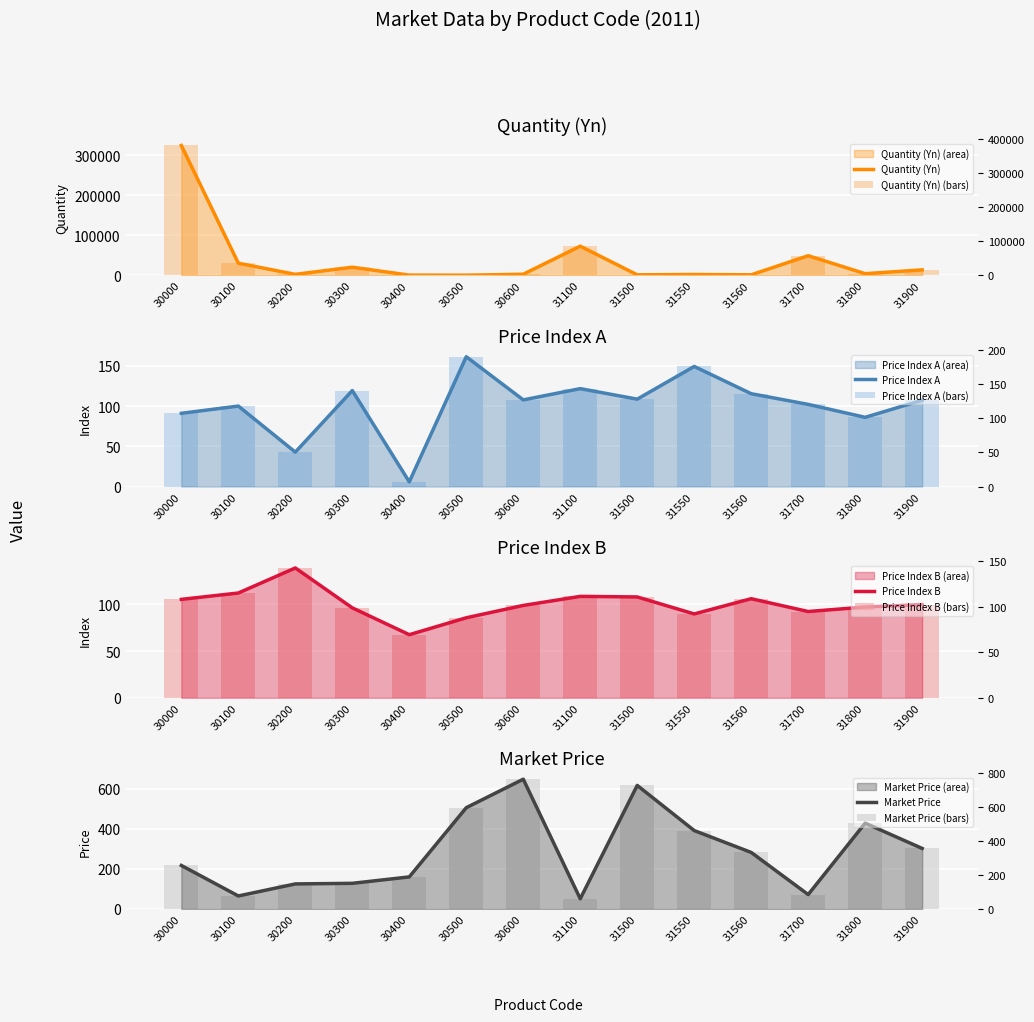

What is the difference between the maximum and minimum values in the Market Price series?

596.0